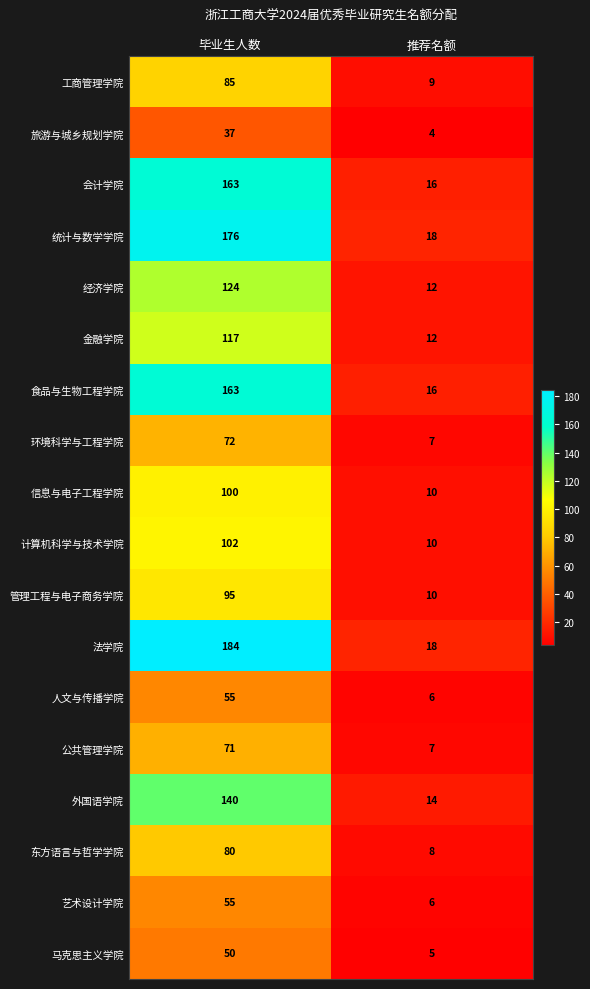

Between 毕业生人数 and 推荐名额, which series saw the biggest shift?

法学院